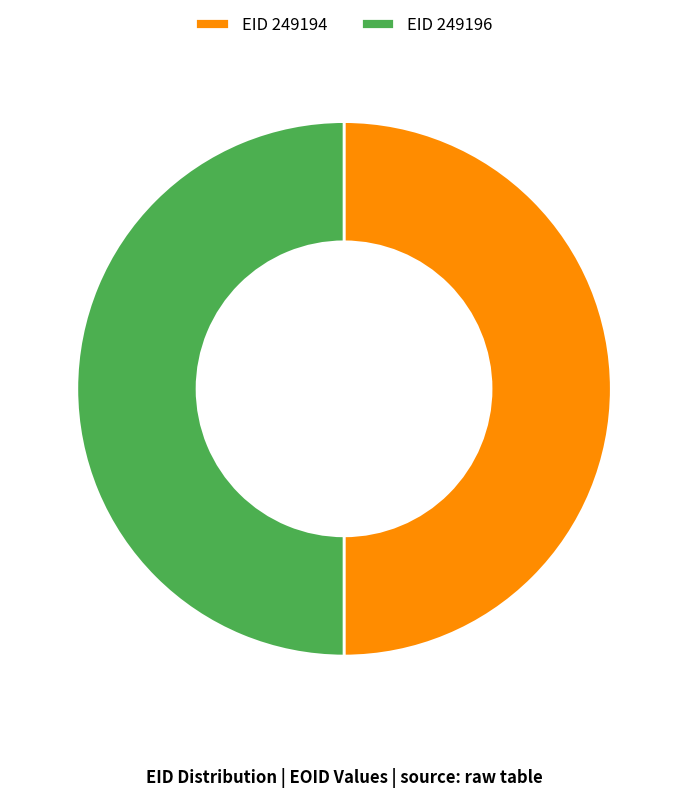

Is the sum of EID 249196 and EID 249194 greater than half?

Yes